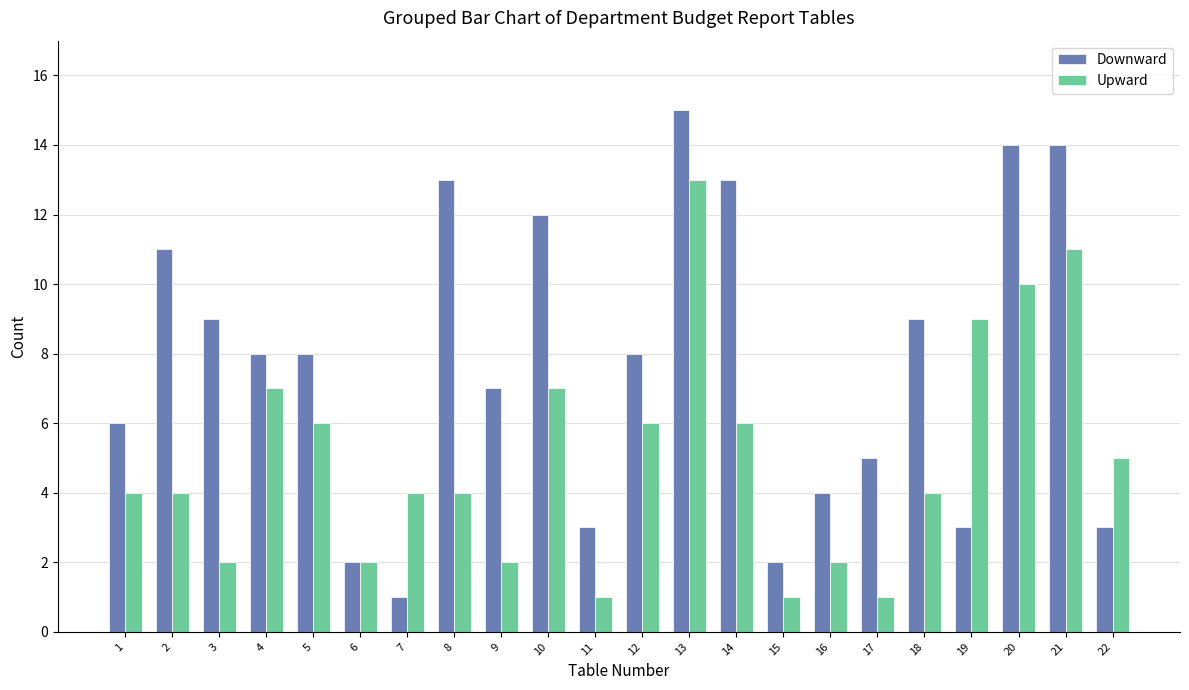

Is the value of Upward at 21 greater than the value of Downward at 15?

Yes